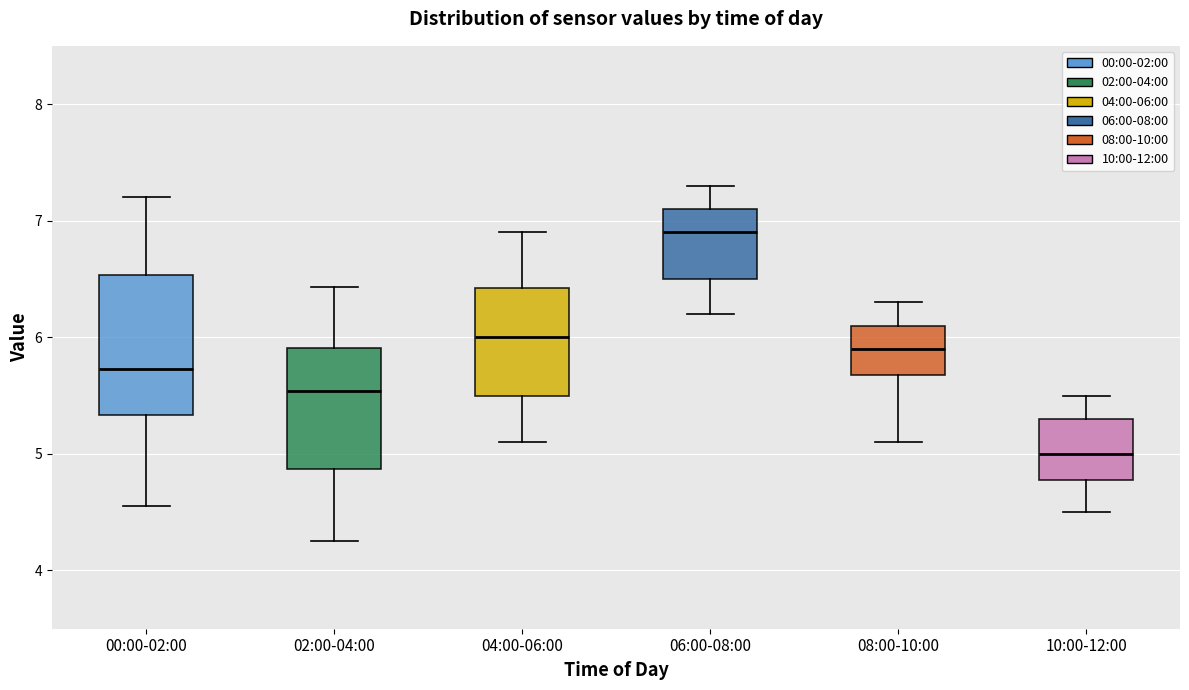

Reading left to right, transcribe this box plot: for each box, give where its median line is, the range the box spans, and where its two whiskers end, as read against the y-axis. The values are not printed on the chart, so give them approximately, as read against the axis.

00:00-02:00: median 5.7, box 5.3 to 6.5, whiskers 4.6 to 7.2
02:00-04:00: median 5.5, box 4.9 to 5.9, whiskers 4.3 to 6.4
04:00-06:00: median 6.0, box 5.5 to 6.4, whiskers 5.1 to 6.9
06:00-08:00: median 6.9, box 6.5 to 7.1, whiskers 6.2 to 7.3
08:00-10:00: median 5.9, box 5.7 to 6.1, whiskers 5.1 to 6.3
10:00-12:00: median 5.0, box 4.8 to 5.3, whiskers 4.5 to 5.5